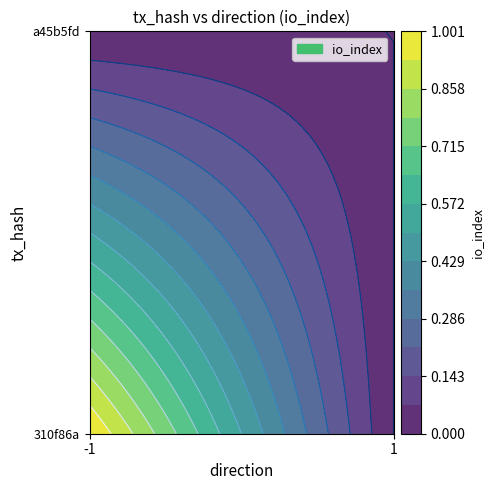

At 1, list the series in order from smallest to largest.

310f86a, a45b5fd